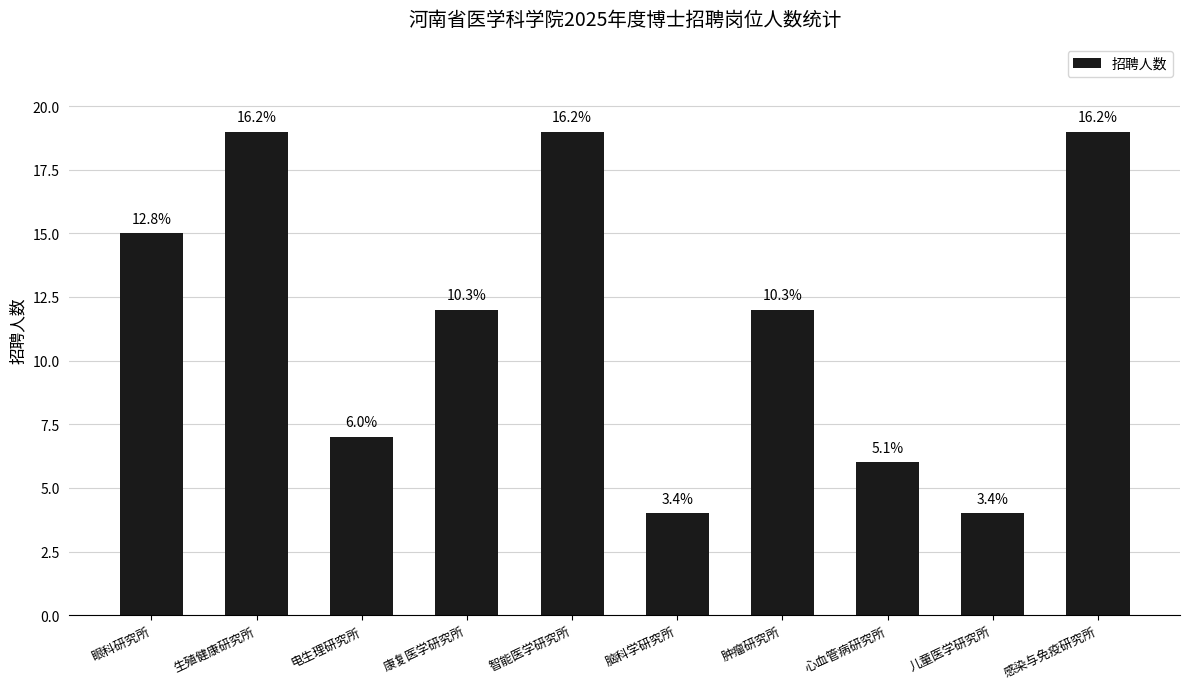

How many bars are there in total?

10